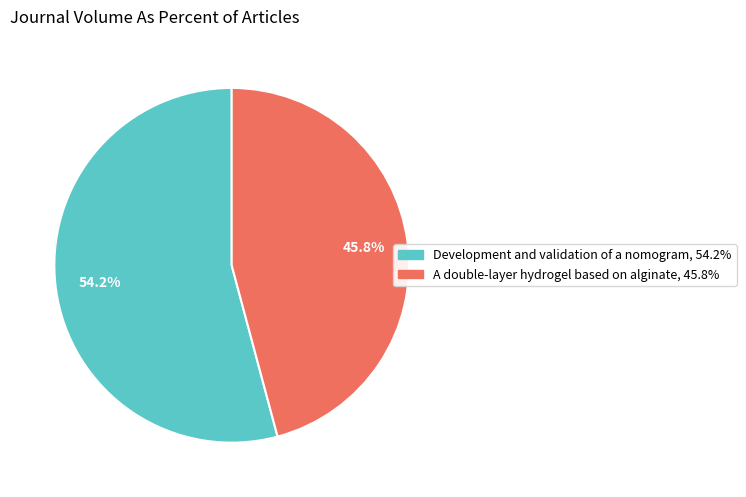

To the nearest percent, what is the average slice percentage?

50%